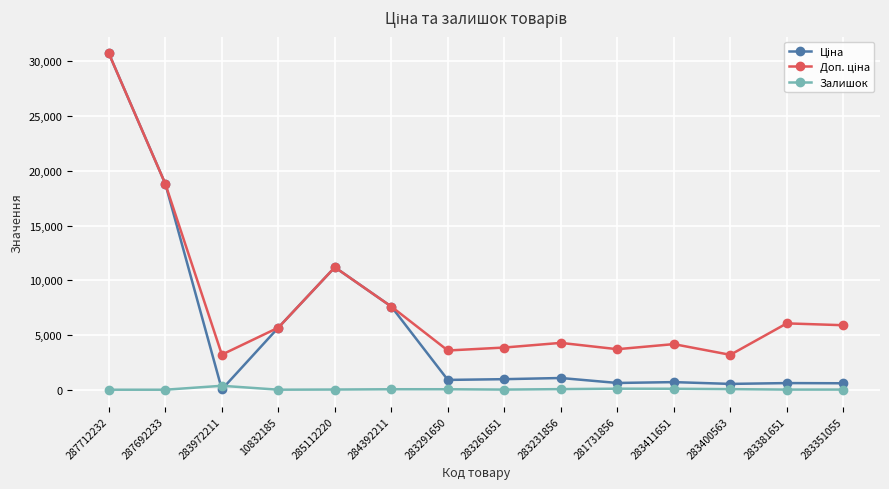

True or false: Залишок has more than 1 interior local peaks.

True